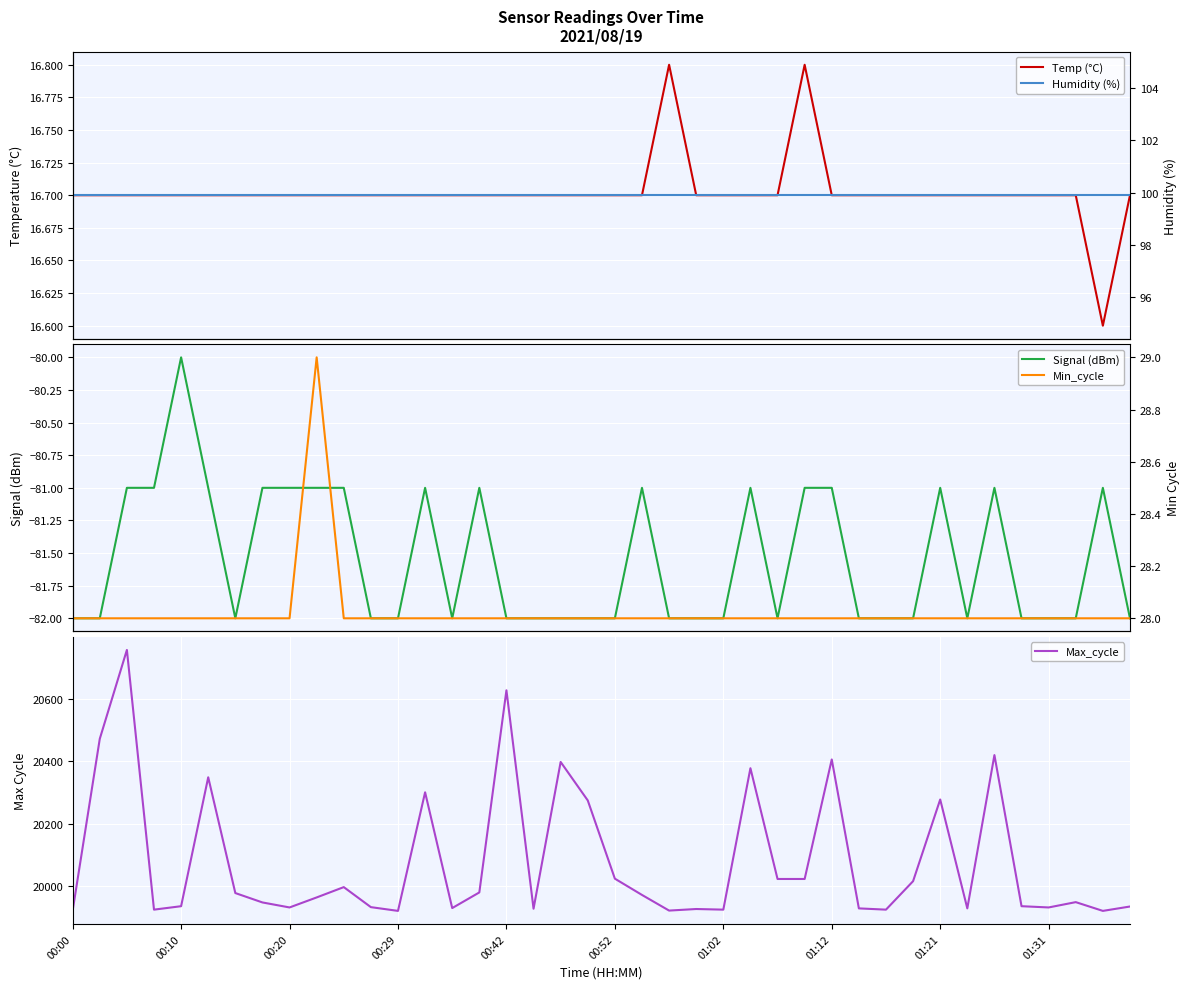

At how many categories does at least one series exceed 3164?

40